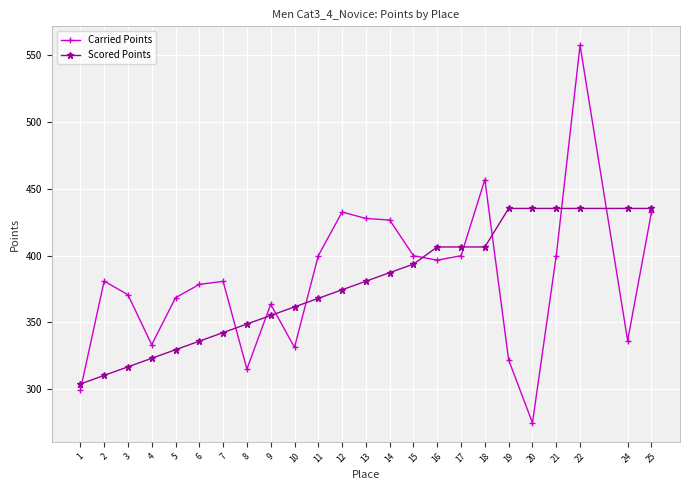

What is the smallest value displayed?

274.8